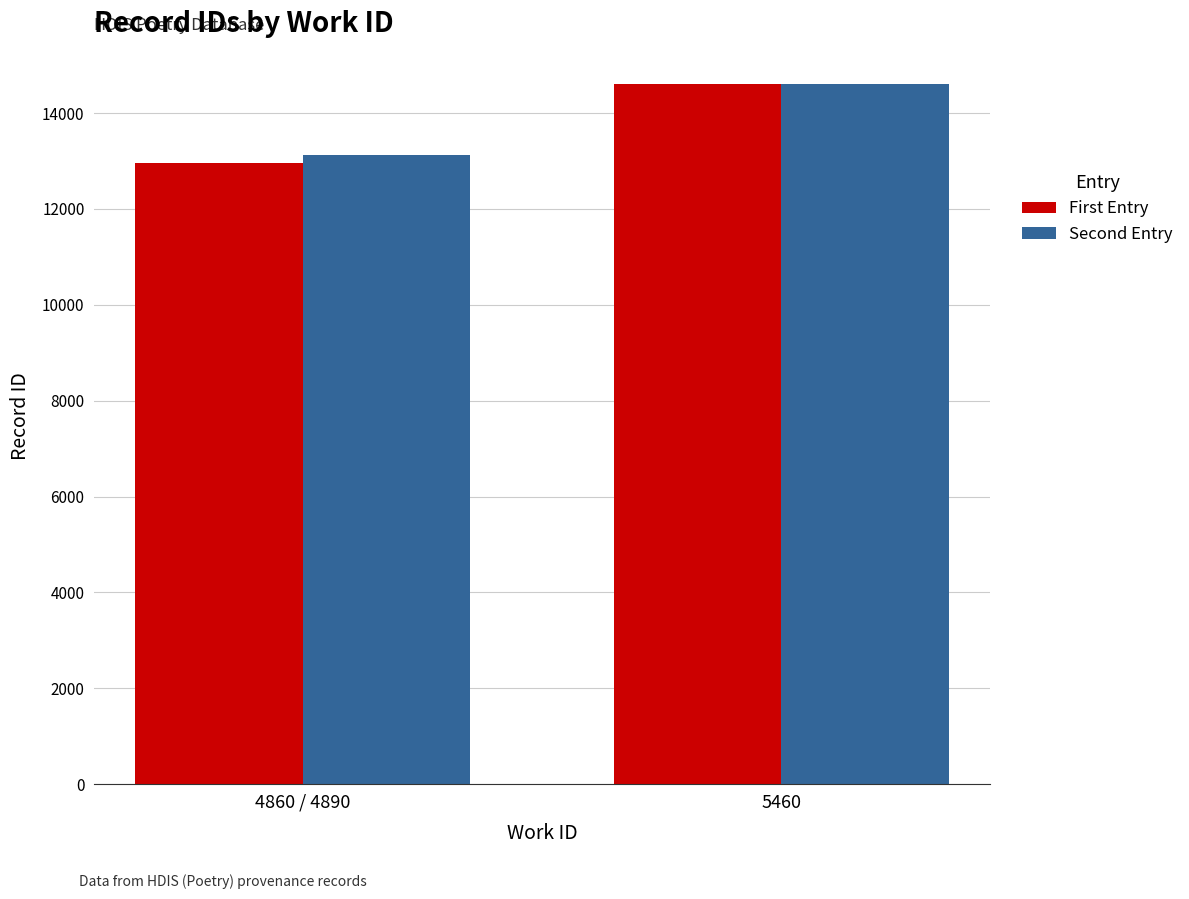

Reading left to right, extract all data points from this chart.

First Entry: 12957	14603
Second Entry: 13125	14612